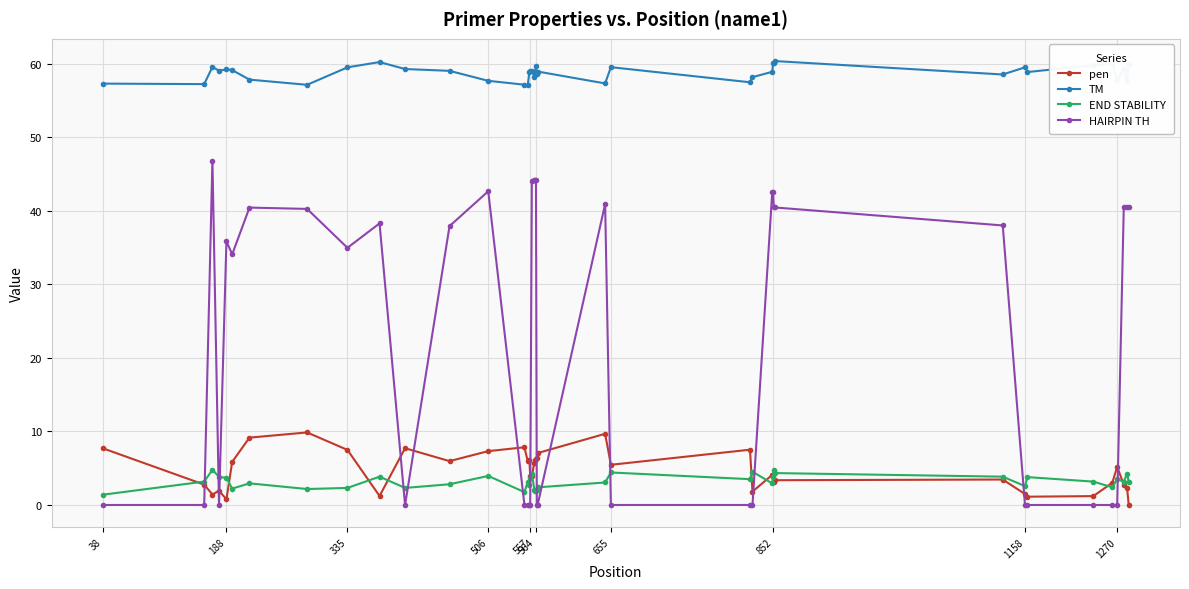

Rank the series by their maximum value, from highest to lowest.

TM, HAIRPIN TH, pen, END STABILITY